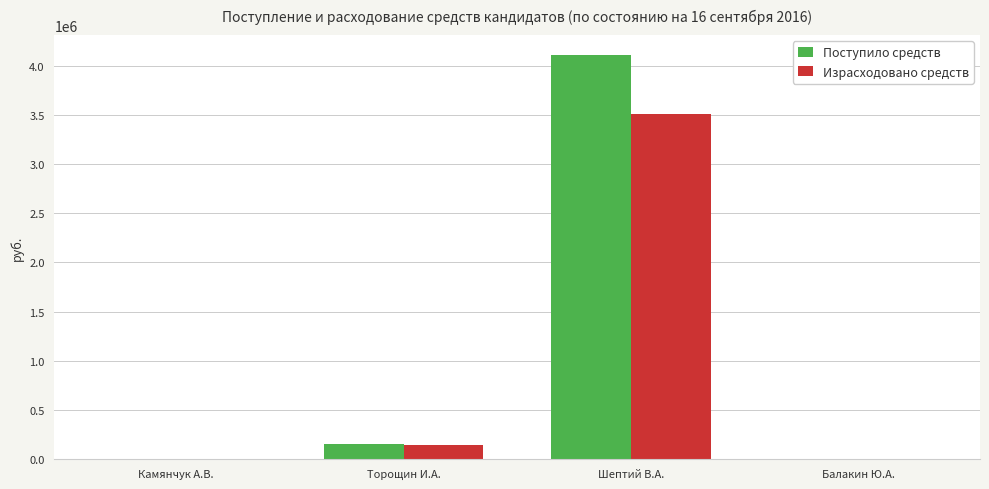

What is the maximum value shown in the chart?

4106500